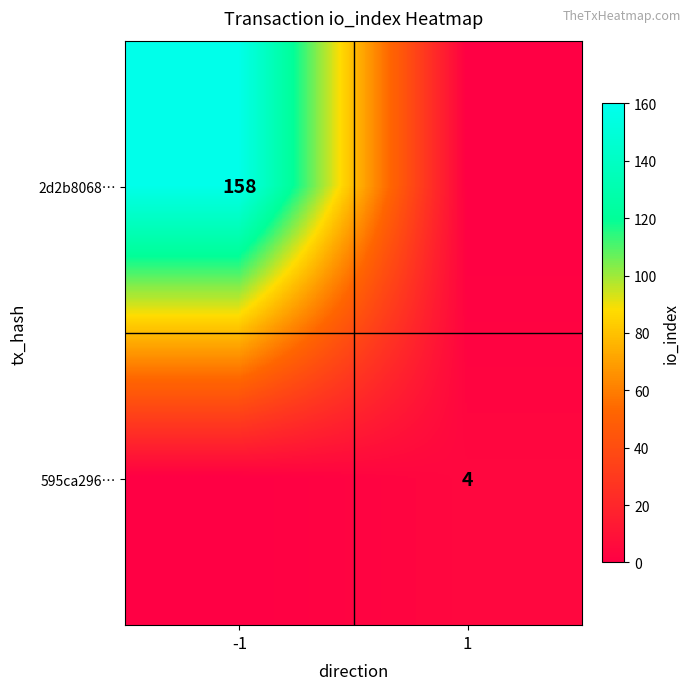

True or false: 595ca296… has a value of 4 at 1.

True